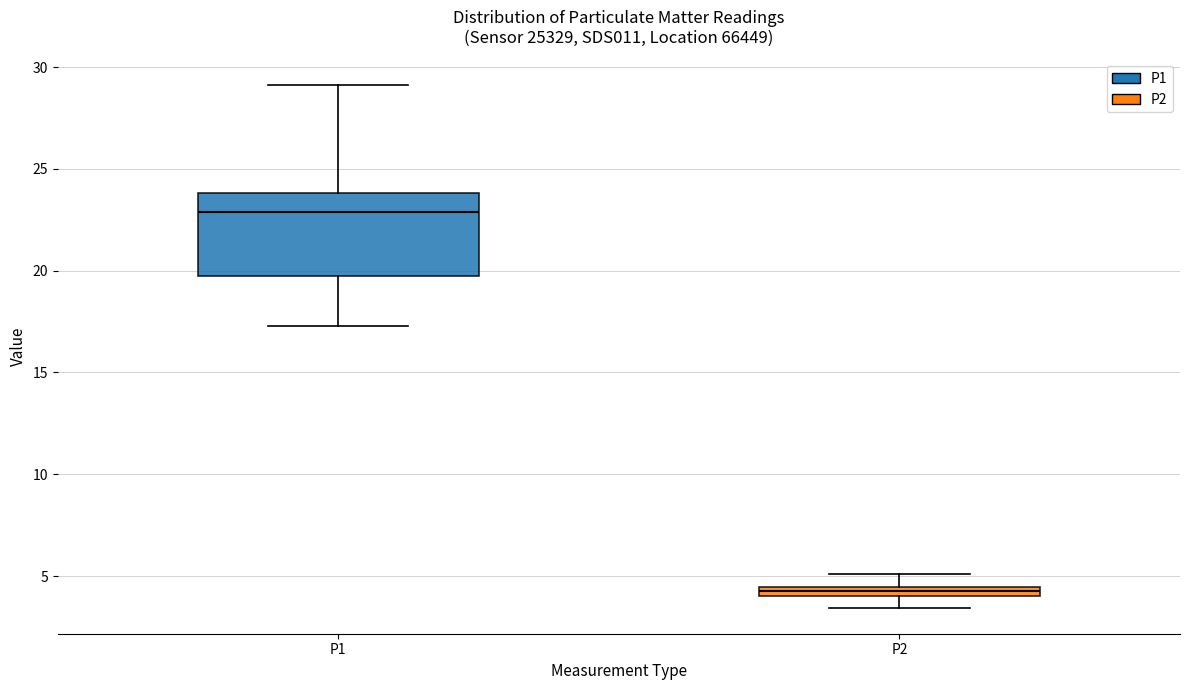

Where does the lower whisker of the box for P2 end on the y-axis? The values are not printed on the chart, so give them approximately, as read against the axis.

3.5